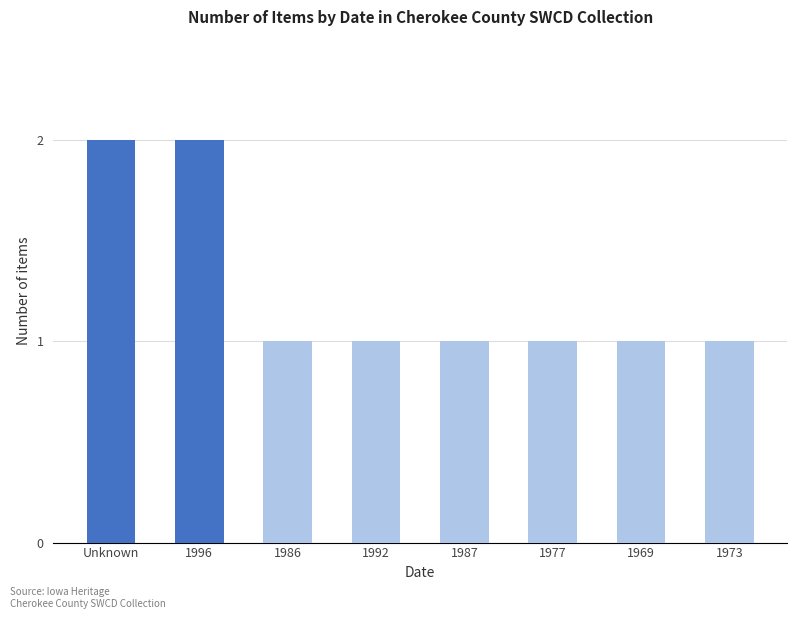

What is the label of the 1st bar from the left?

Unknown